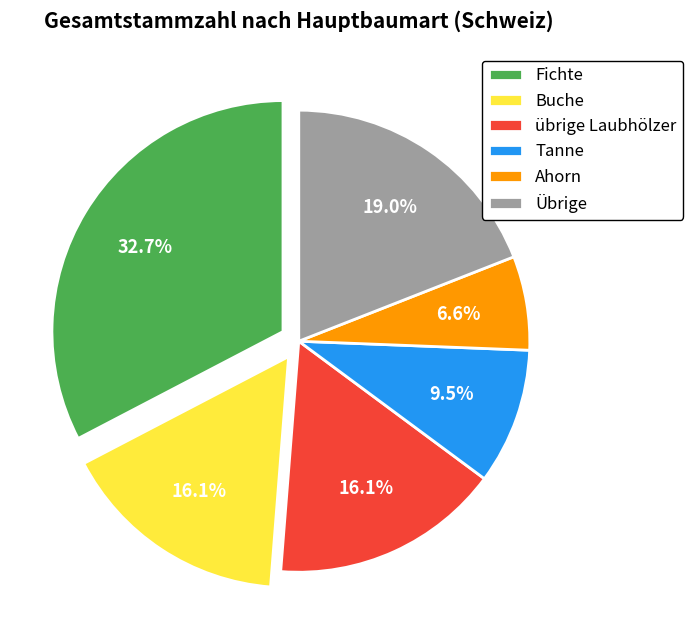

How many segments does this pie chart have?

6